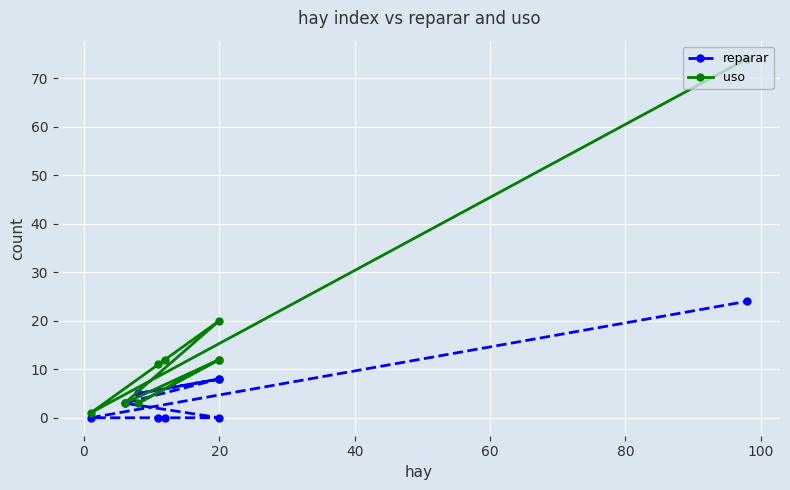

How many lines are shown in the chart?

2